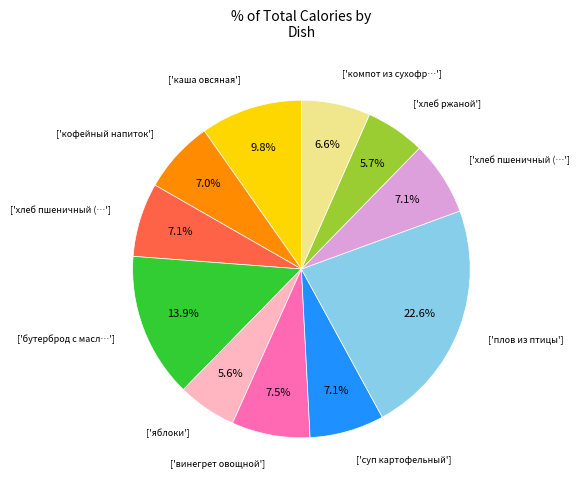

Count the number of slices in the pie.

11